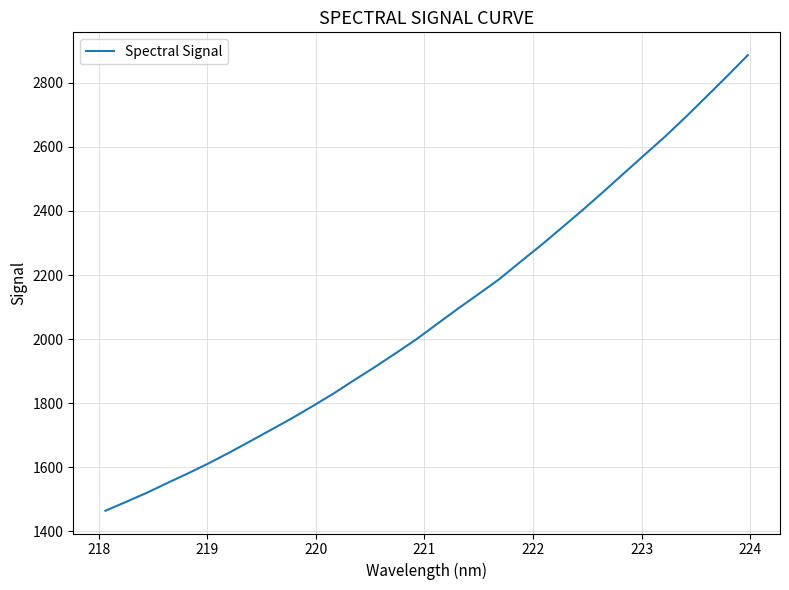

What is the difference between the maximum and minimum values?

1423.0